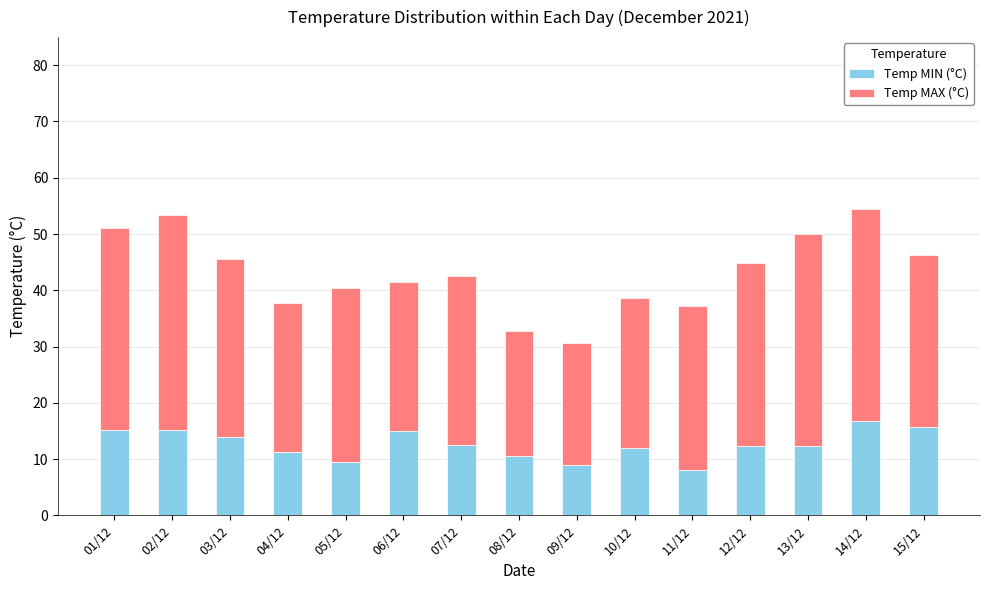

What is the total value across all series at 11/12?

37.2